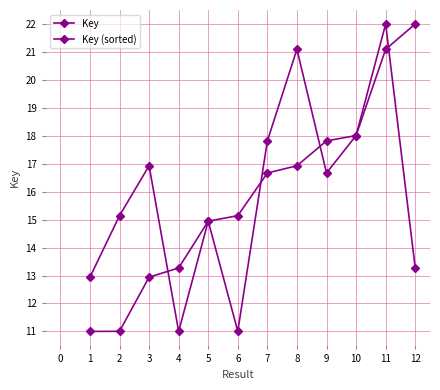

What is the value of the Key point at the 12th from the left?

13.3